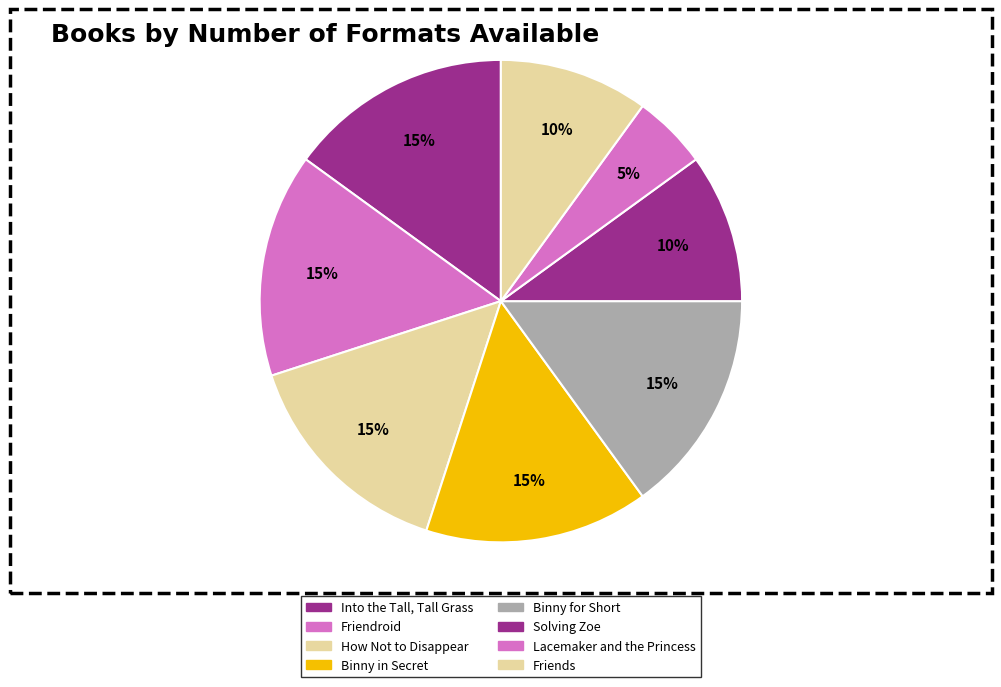

What portion of the pie excludes Friendroid?

85.0%